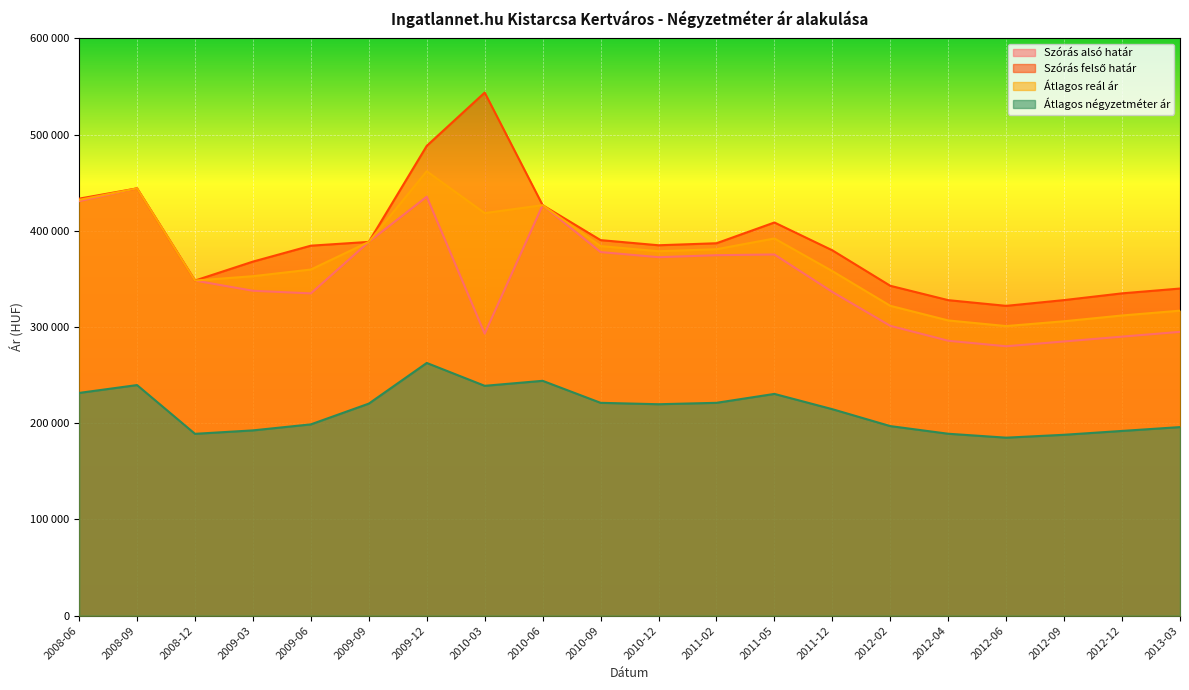

Which category has the lowest value across all series?

2012-06